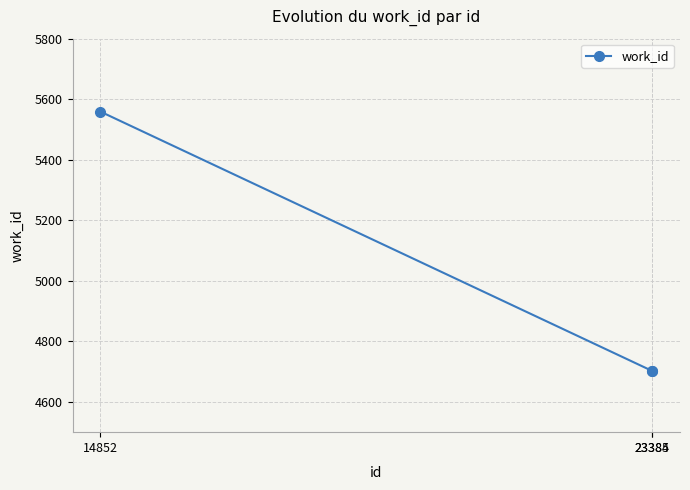

What is the maximum value shown in the chart?

5559